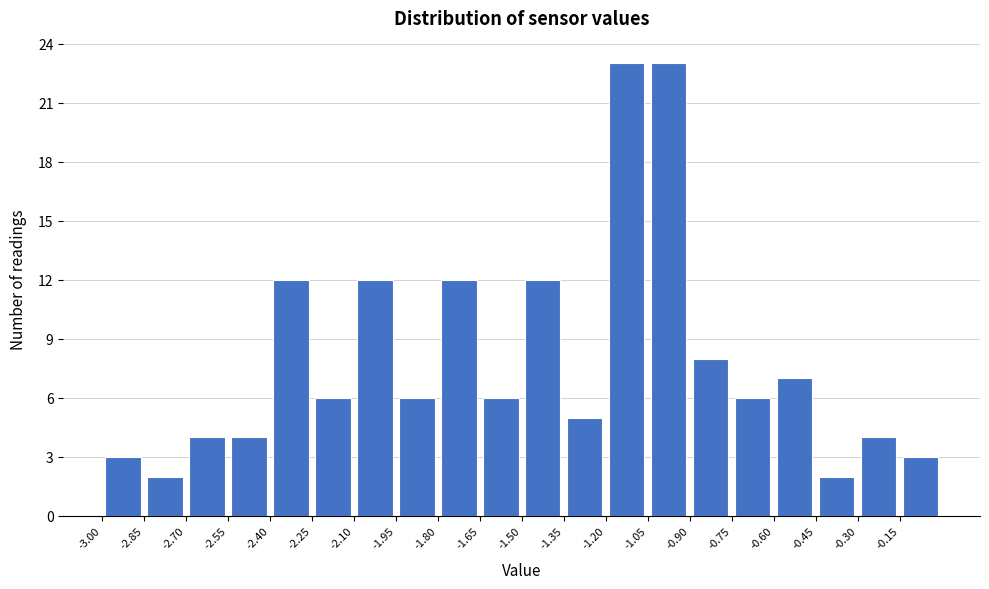

Reading left to right, list every bar in this chart as the range it spans on the x-axis followed by its height. Neither the bar edges nor the heights are printed on the chart, so give them approximately, as read against the axes.

-3.00 to -2.85: 3
-2.85 to -2.70: 2
-2.70 to -2.55: 4
-2.55 to -2.40: 4
-2.40 to -2.25: 12
-2.25 to -2.10: 6
-2.10 to -1.95: 12
-1.95 to -1.80: 6
-1.80 to -1.65: 12
-1.65 to -1.50: 6
-1.50 to -1.35: 12
-1.35 to -1.20: 5
-1.20 to -1.05: 23
-1.05 to -0.90: 23
-0.90 to -0.75: 8
-0.75 to -0.60: 6
-0.60 to -0.45: 7
-0.45 to -0.30: 2
-0.30 to -0.15: 4
-0.15 to 0.00: 3